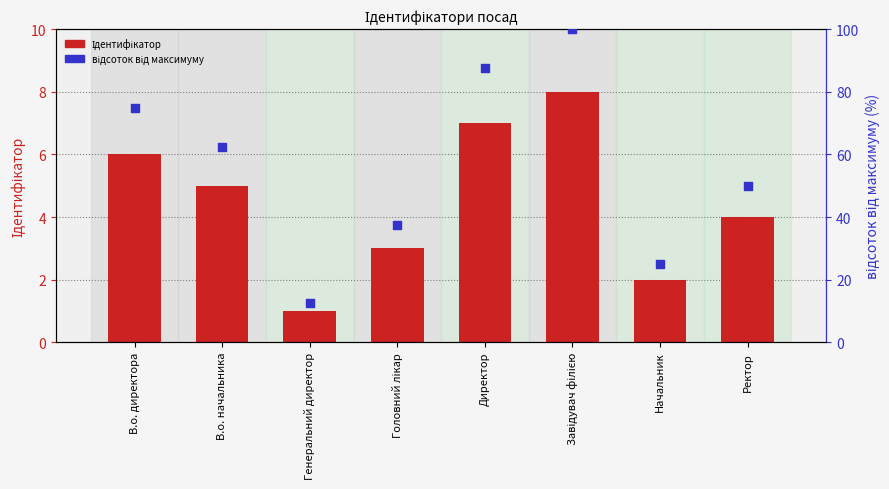

What are all the series names shown in the legend?

Ідентифікатор, відсоток від максимуму